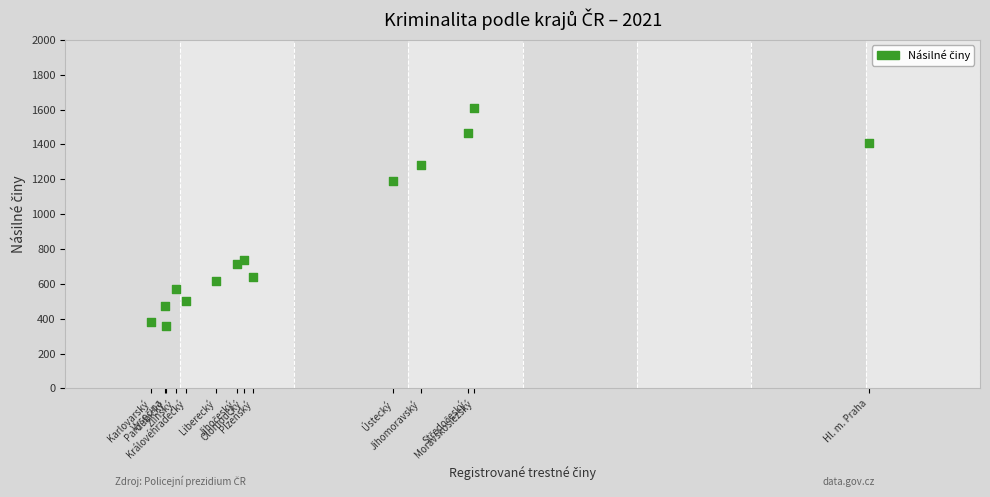

What is the range of X values (max minus min)?

31382